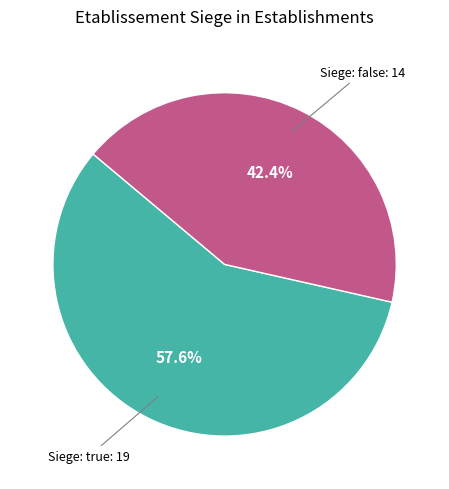

Does any single category account for the majority?

Yes